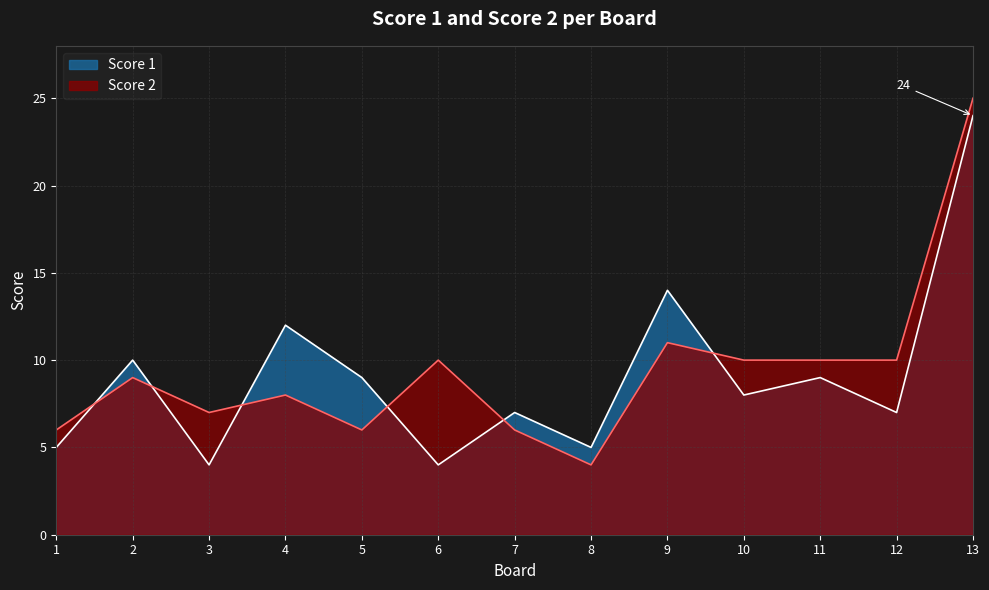

Is it true that Score 1 equals 2 at 6?

False